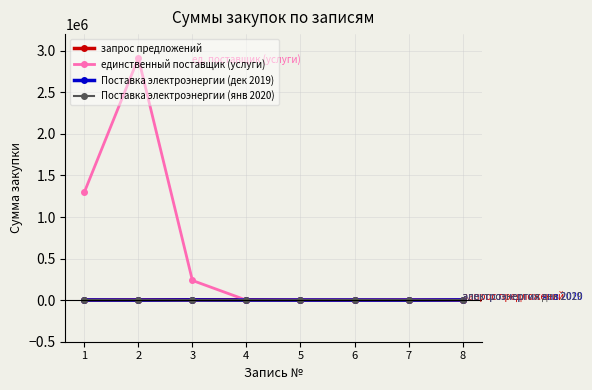

Where is the first local maximum for единственный поставщик (услуги)?

2